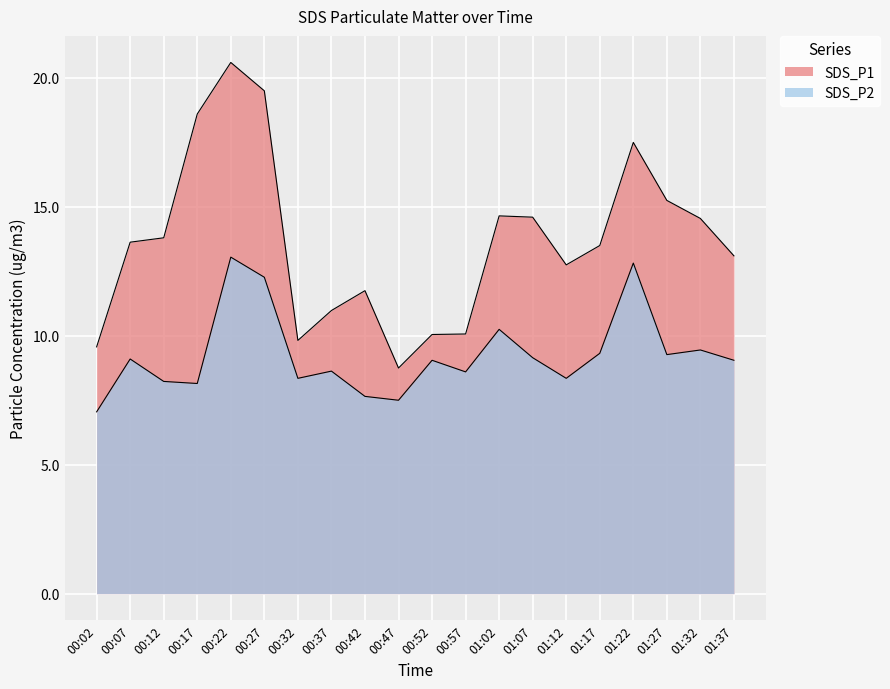

Rank the series by their average value, from highest to lowest.

SDS_P1, SDS_P2